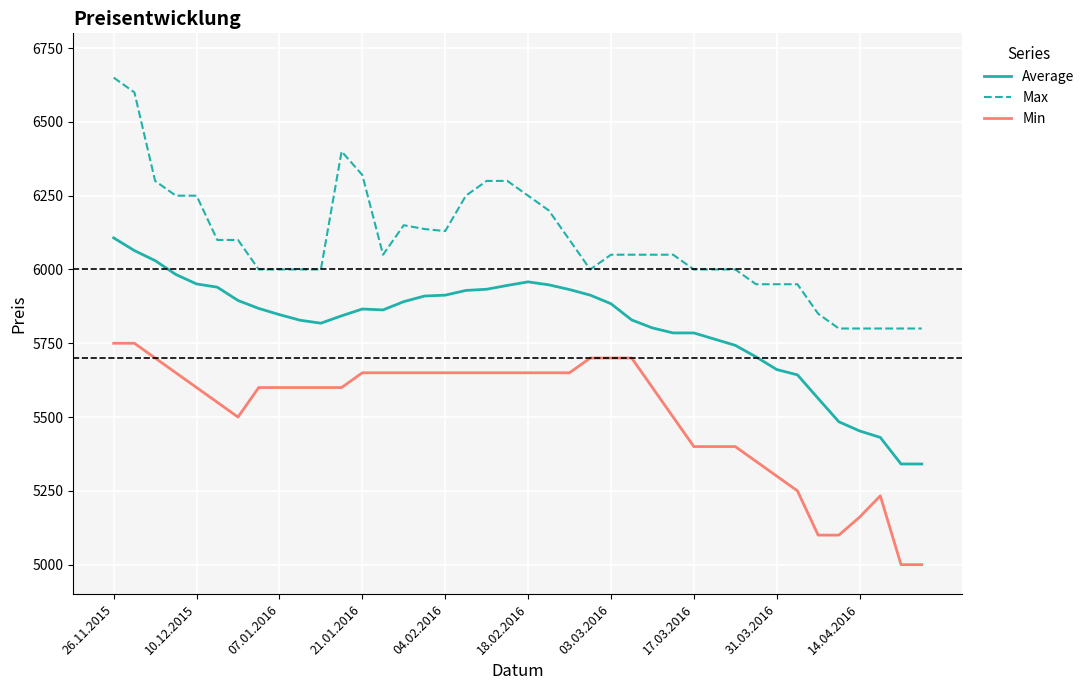

List the series in order of their peak value, lowest first.

Min, Average, Max